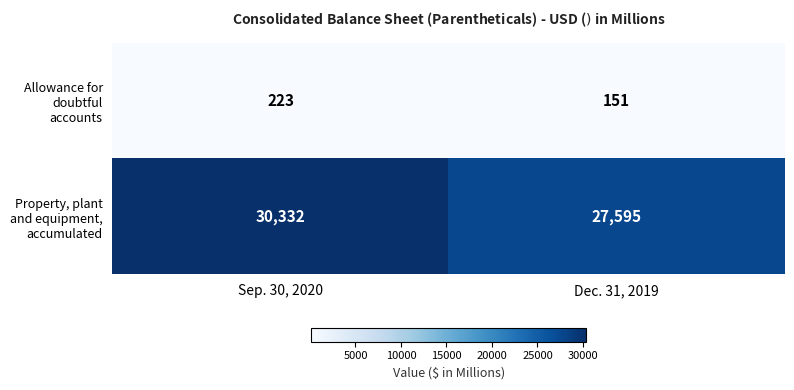

At which category is the sum across all series the highest?

Sep. 30, 2020